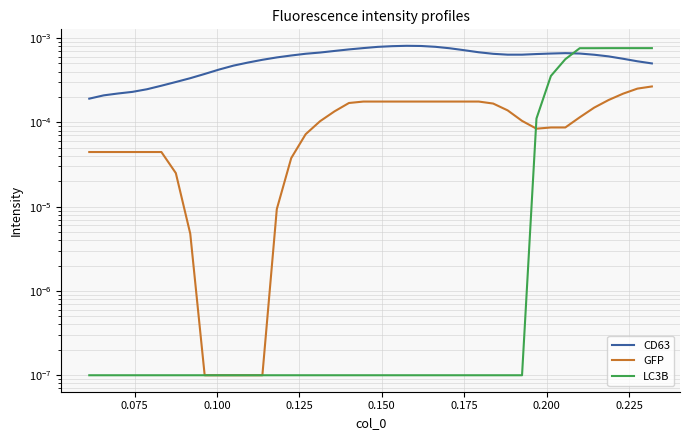

What are all the series names shown in the legend?

CD63, GFP, LC3B